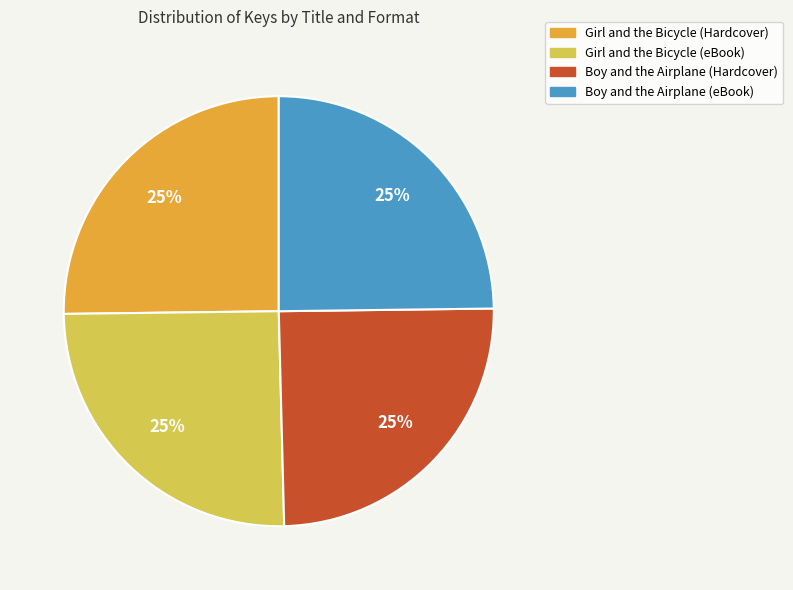

What percentage is the Boy and the Airplane (Hardcover) slice, to the nearest percent?

25%